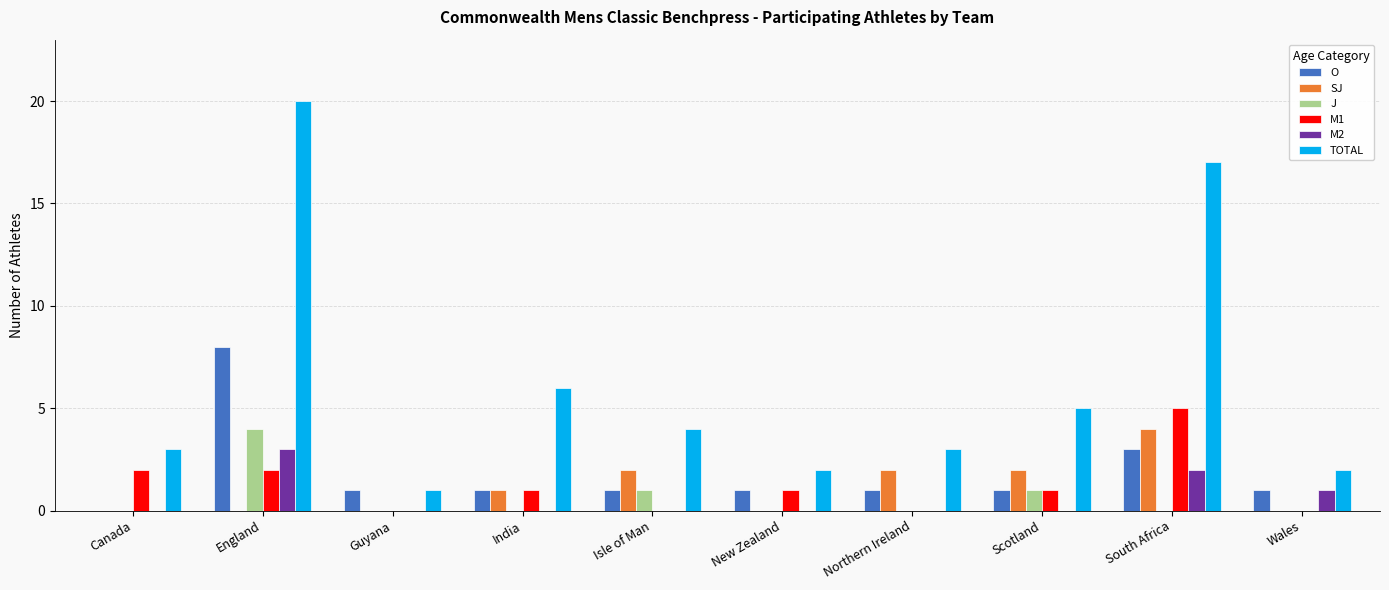

What is the sum of all M2 values?

6